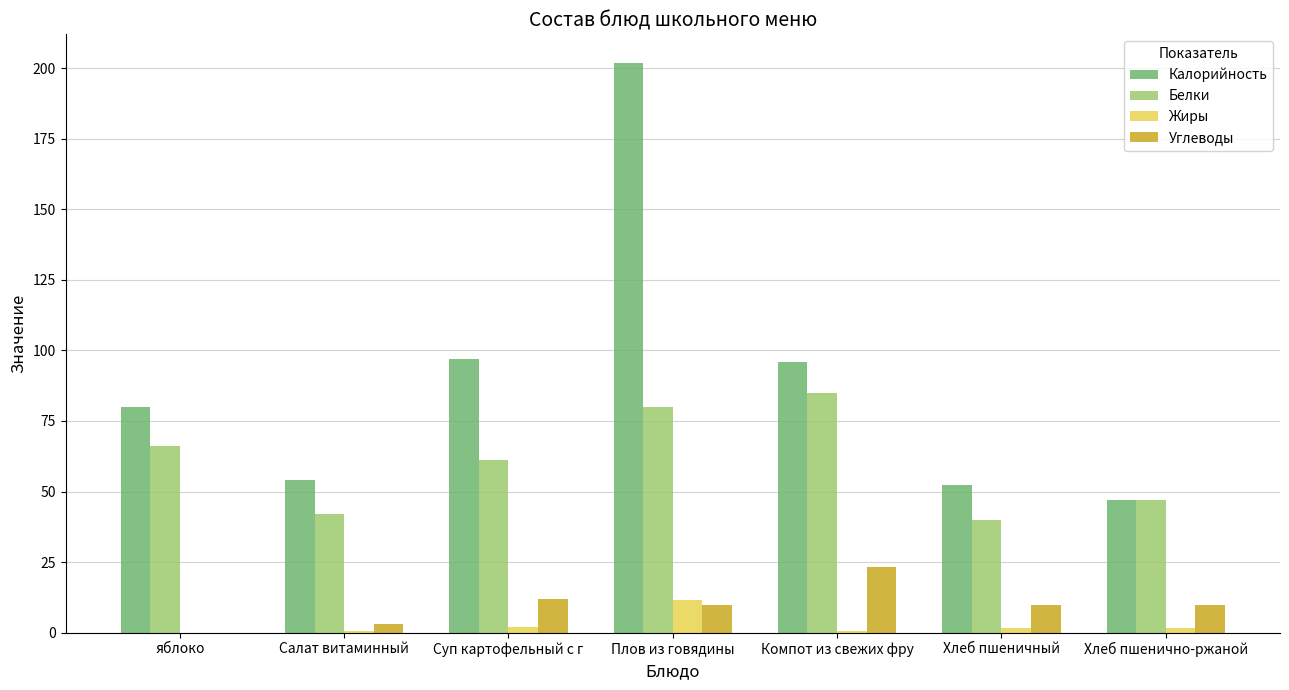

The Калорийность series shows 202.0 at Плов из говядины. True or false?

True